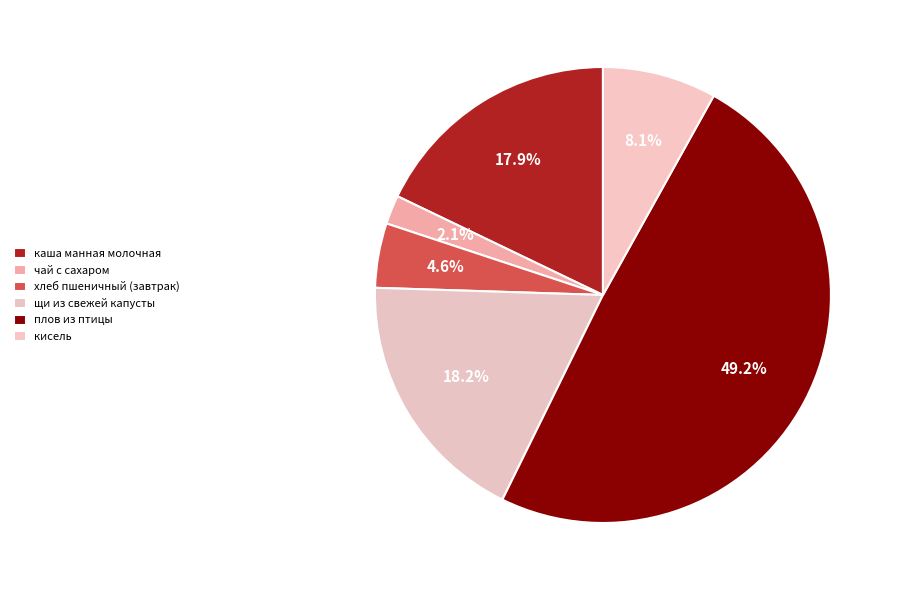

What is the largest slice in the pie chart?

плов из птицы